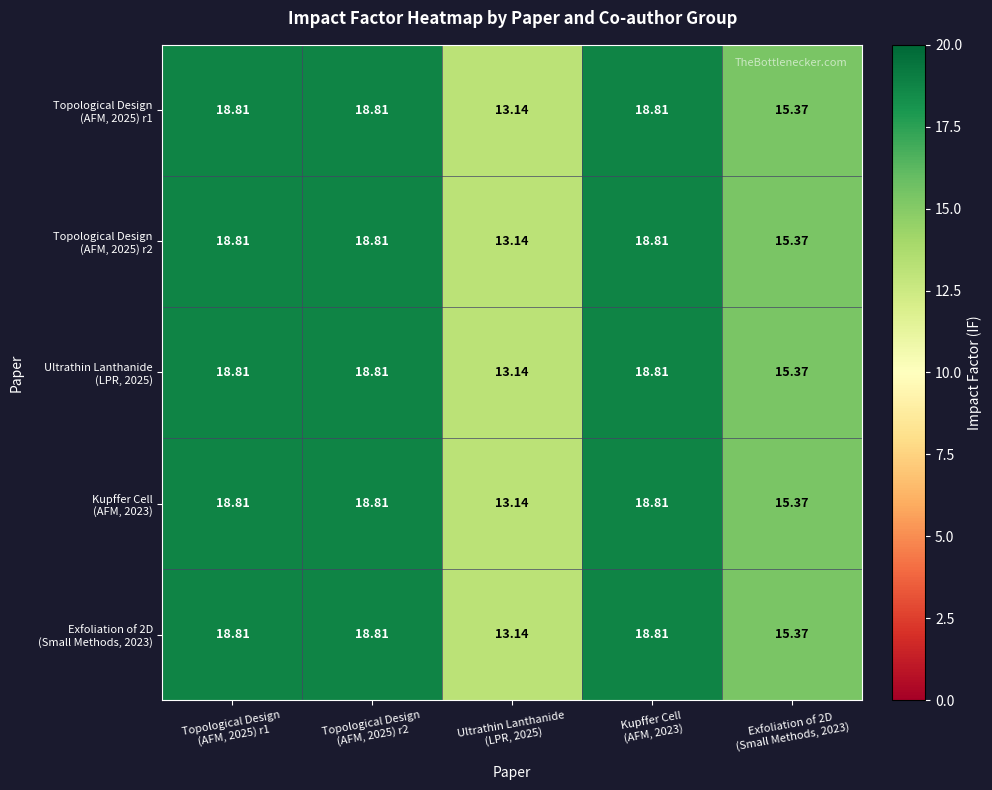

How many distinct data groups are displayed?

5